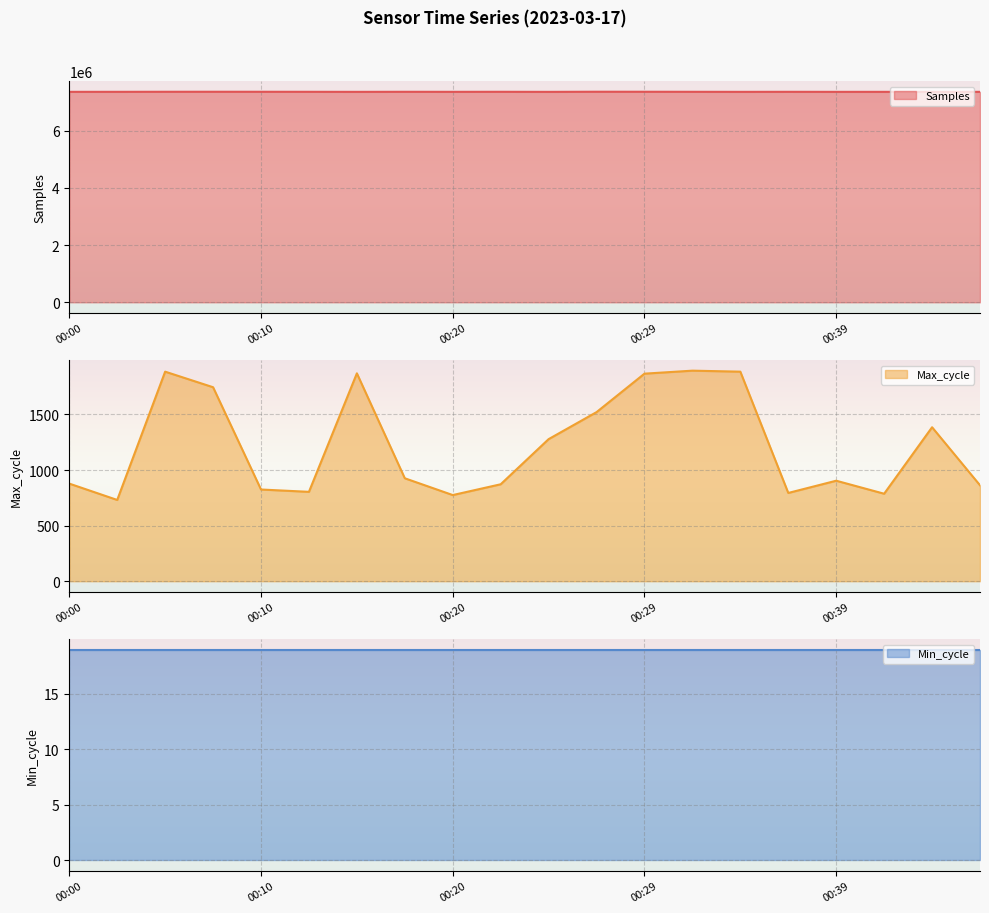

The Samples series shows 11037812 at 00:00. True or false?

False